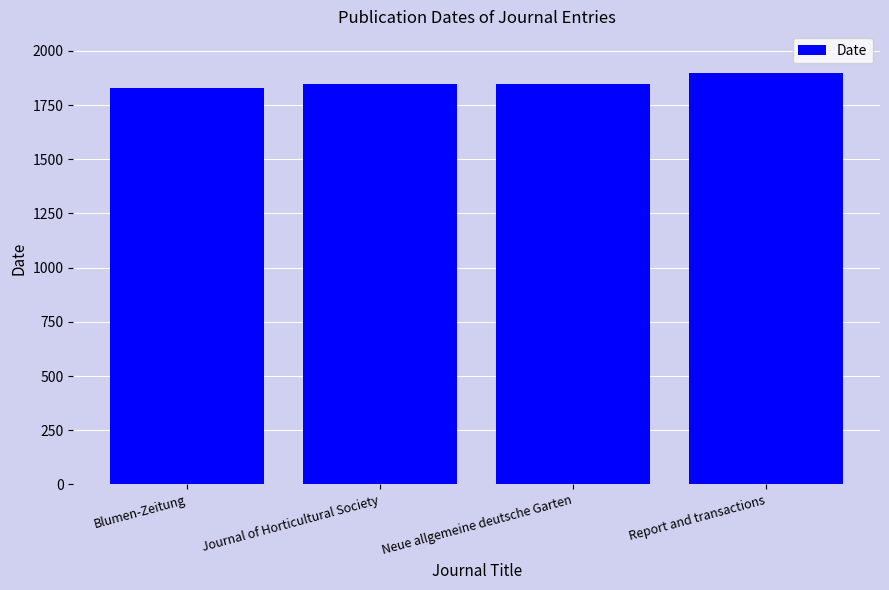

What is the value of the 1st bar from the left?

1828